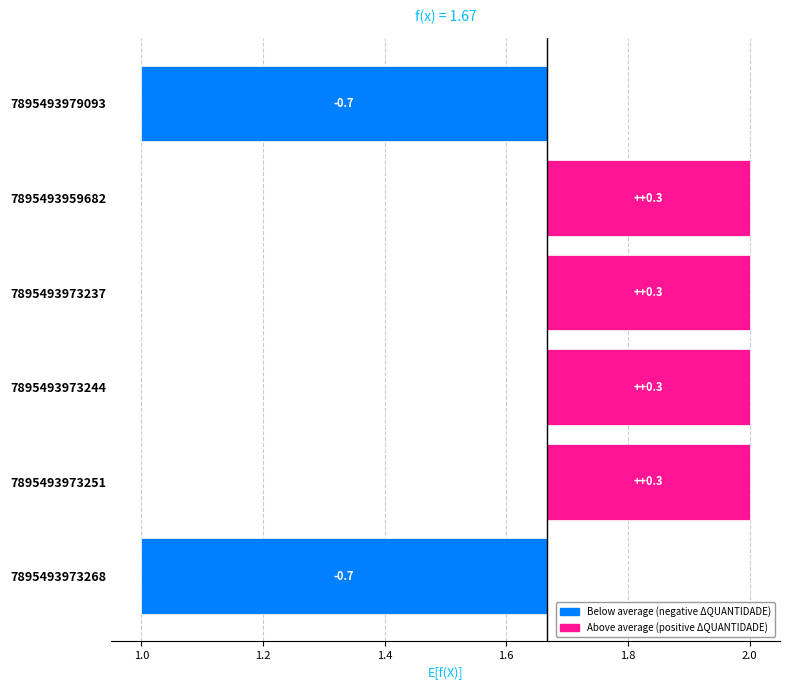

Where does the data first go above 0?

7895493959682